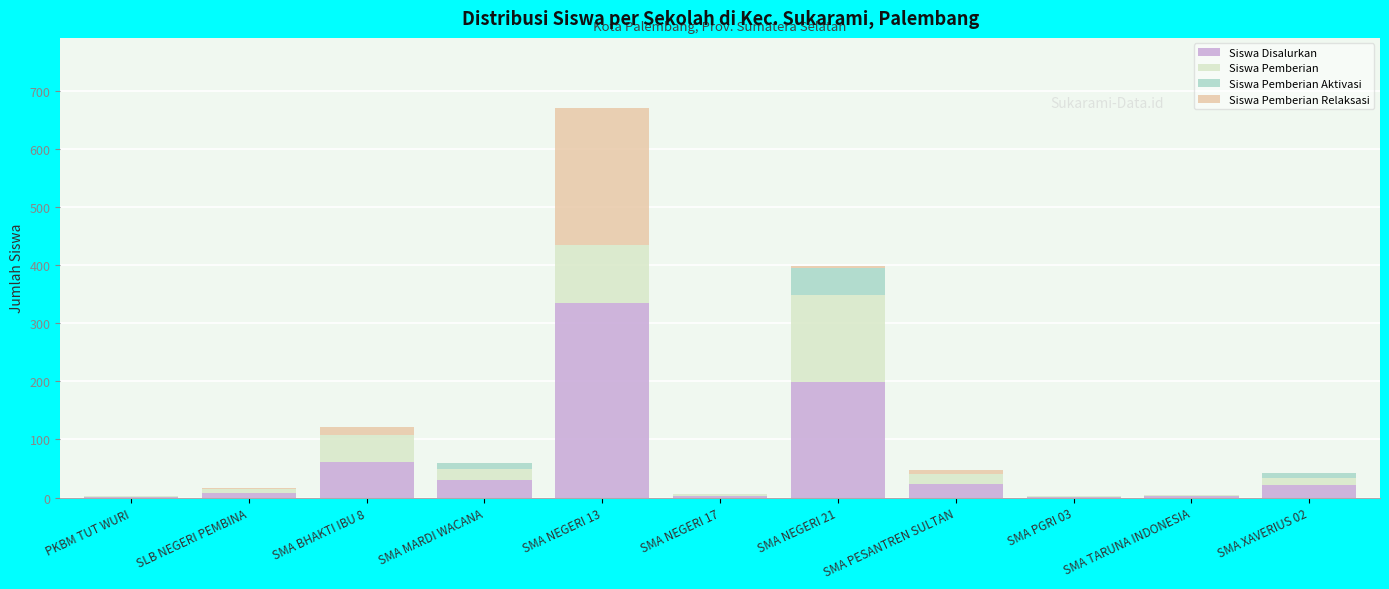

At which category is the sum across all series the highest?

SMA NEGERI 13